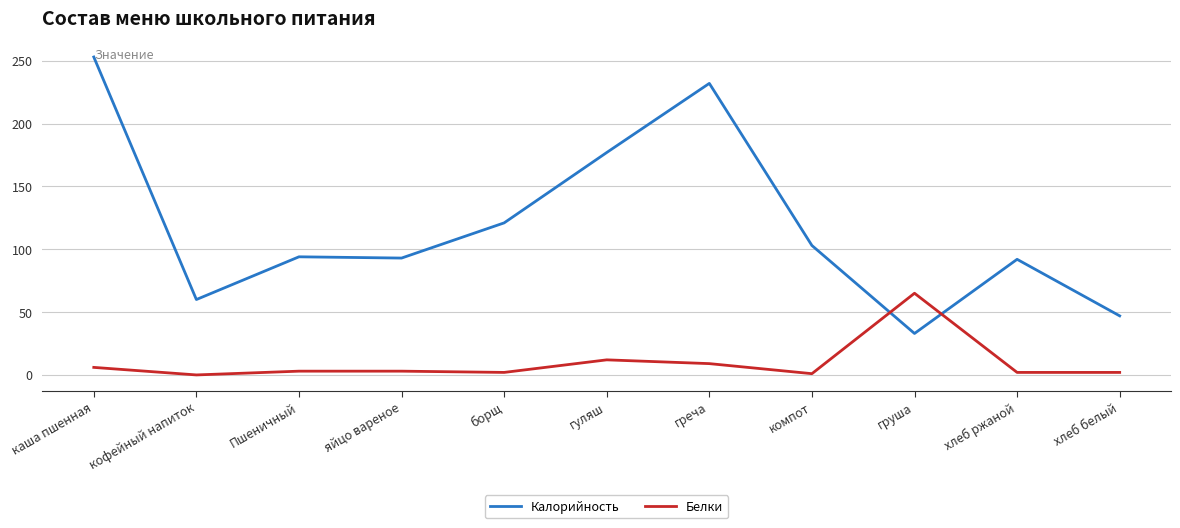

At which category does the chart reach its peak across all series?

каша пшенная